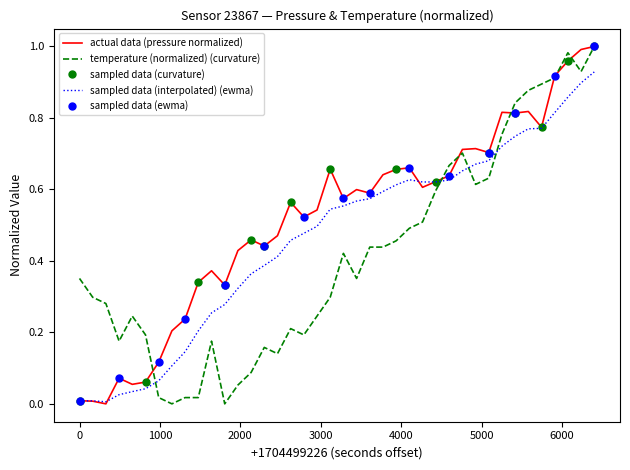

What is the maximum value shown in the chart?

1.0